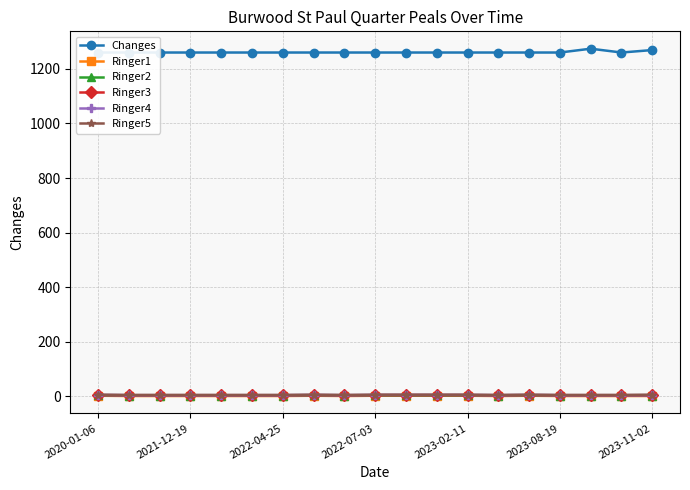

Which category has the lowest value in the Ringer5 series?

2021-12-19